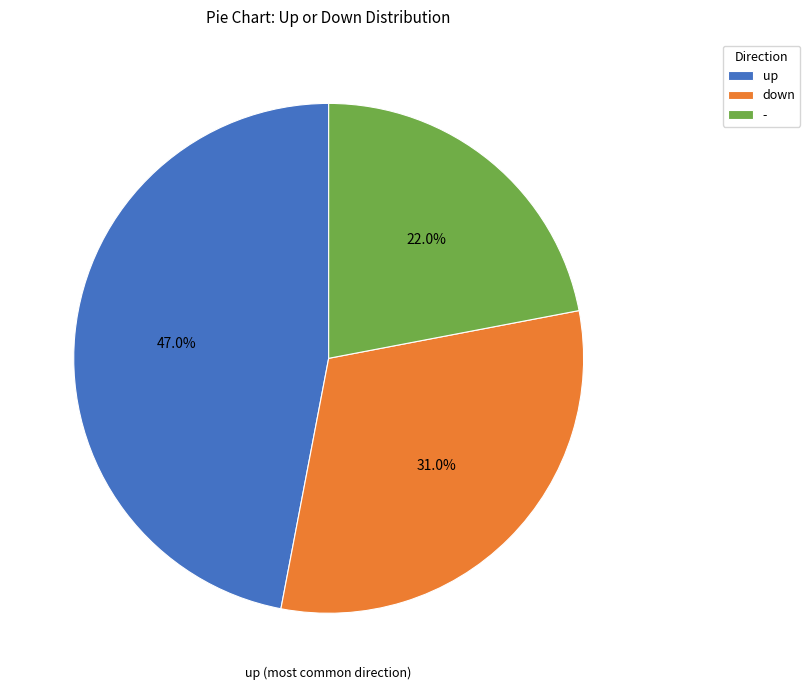

Does any single category account for the majority?

No